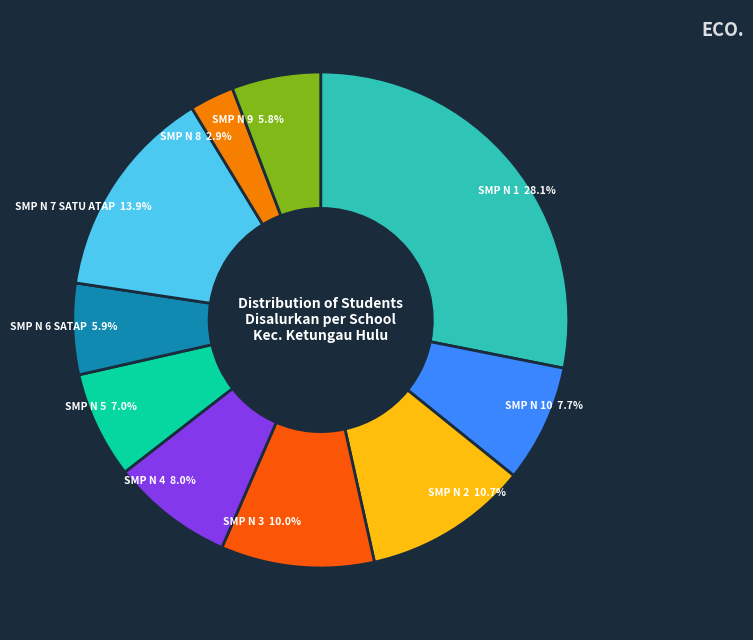

How much of the chart is everything except SMP N 5?

93.0%